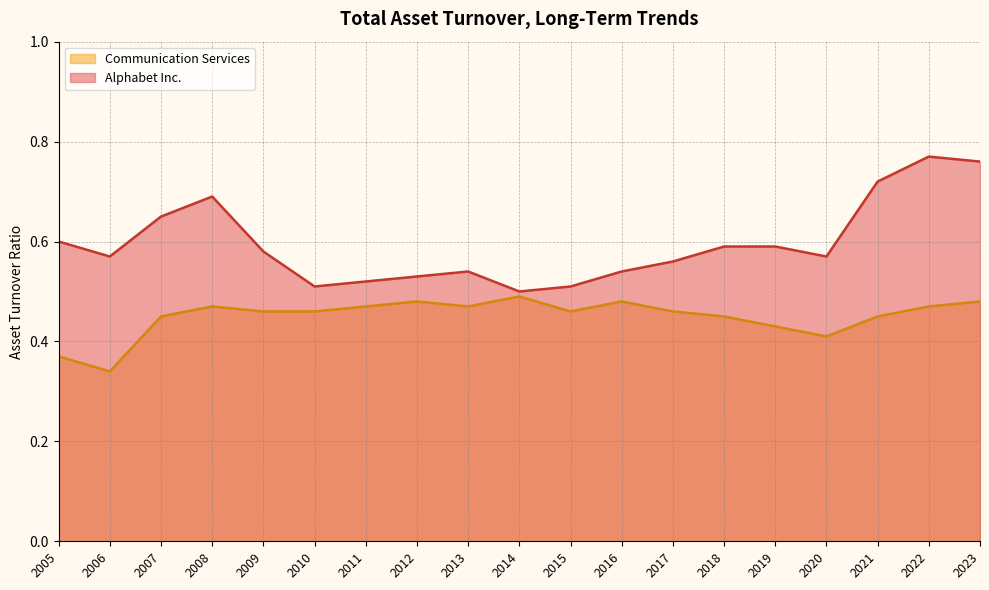

The Alphabet Inc. series shows 0.3 at 2008. True or false?

False